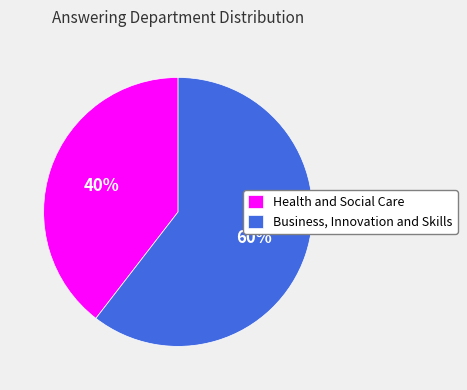

Is the sum of Health and Social Care and Business, Innovation and Skills greater than half?

Yes